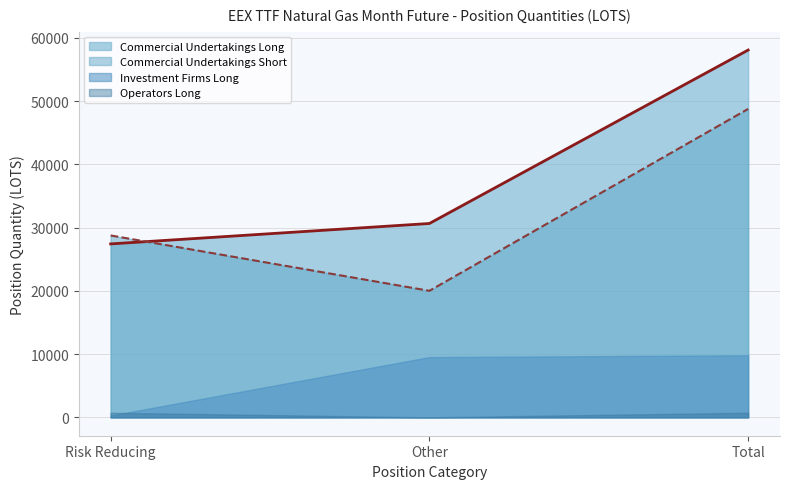

What is the sum of the Commercial Undertakings Short values at Other and Risk Reducing?

48778.0